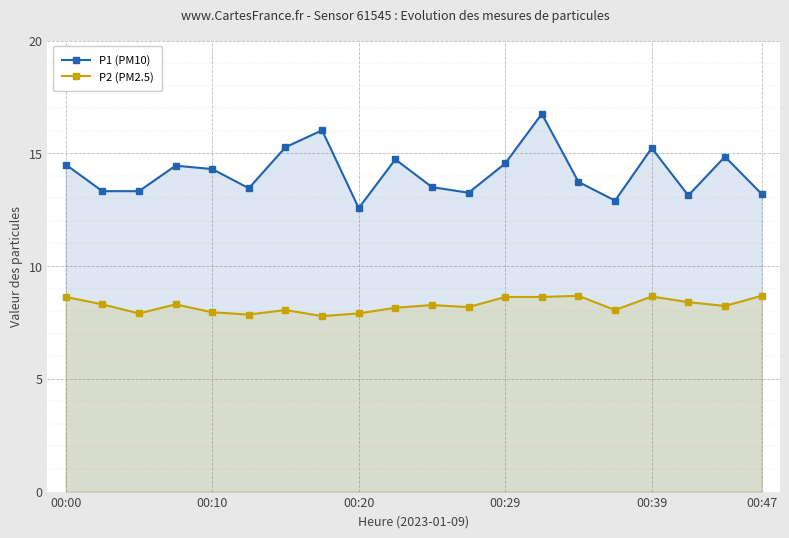

What is the difference between the second highest and second lowest values in the P1 (PM10) series?

3.1